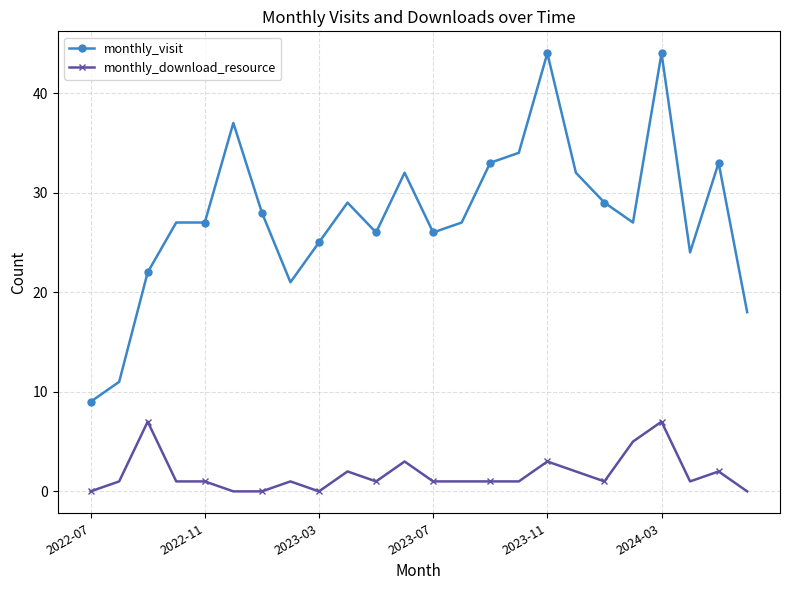

What is the maximum value shown in the chart?

44